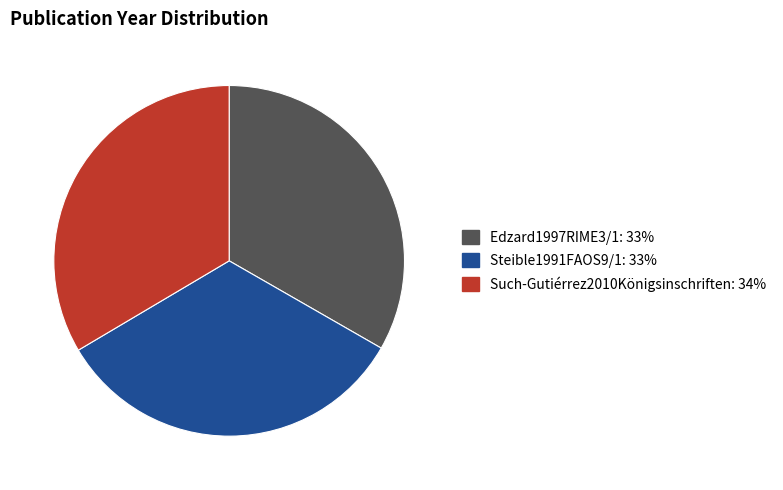

What is the ratio of the value at Edzard1997RIME3/1 to the value at Steible1991FAOS9/1?

1.0